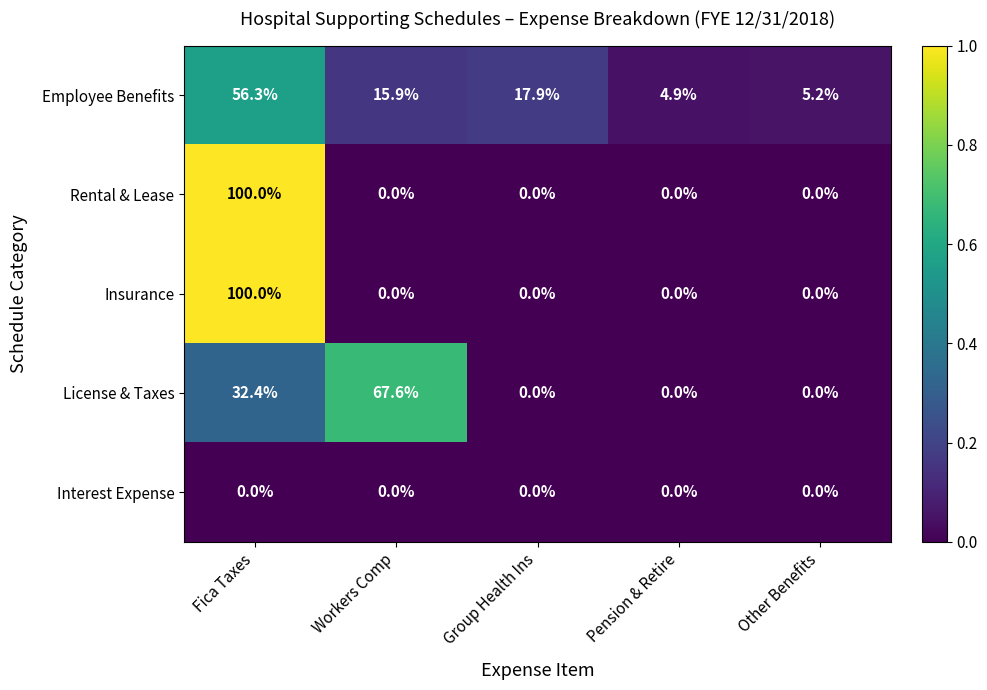

Which series has the largest total across all categories?

Employee Benefits